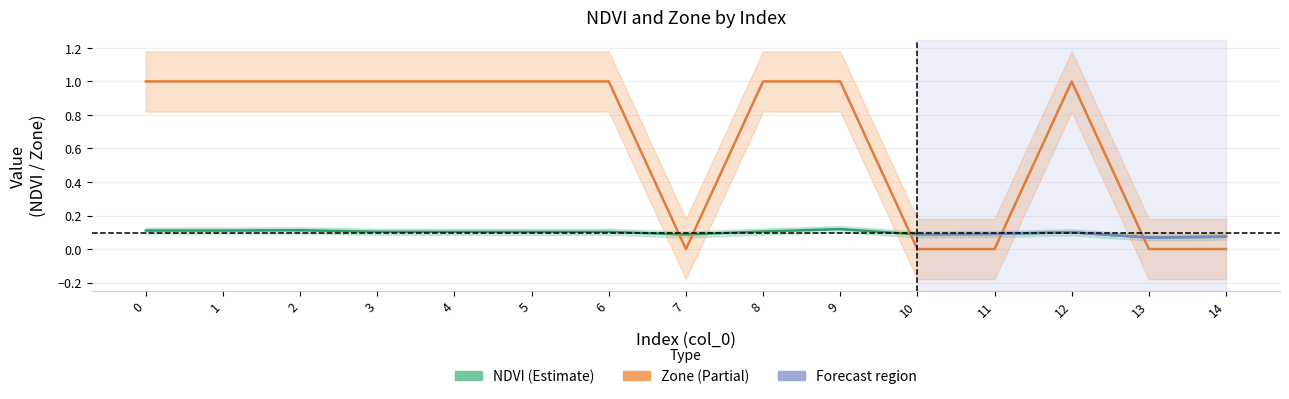

Count the Zone values in the range 0 to 1.

15